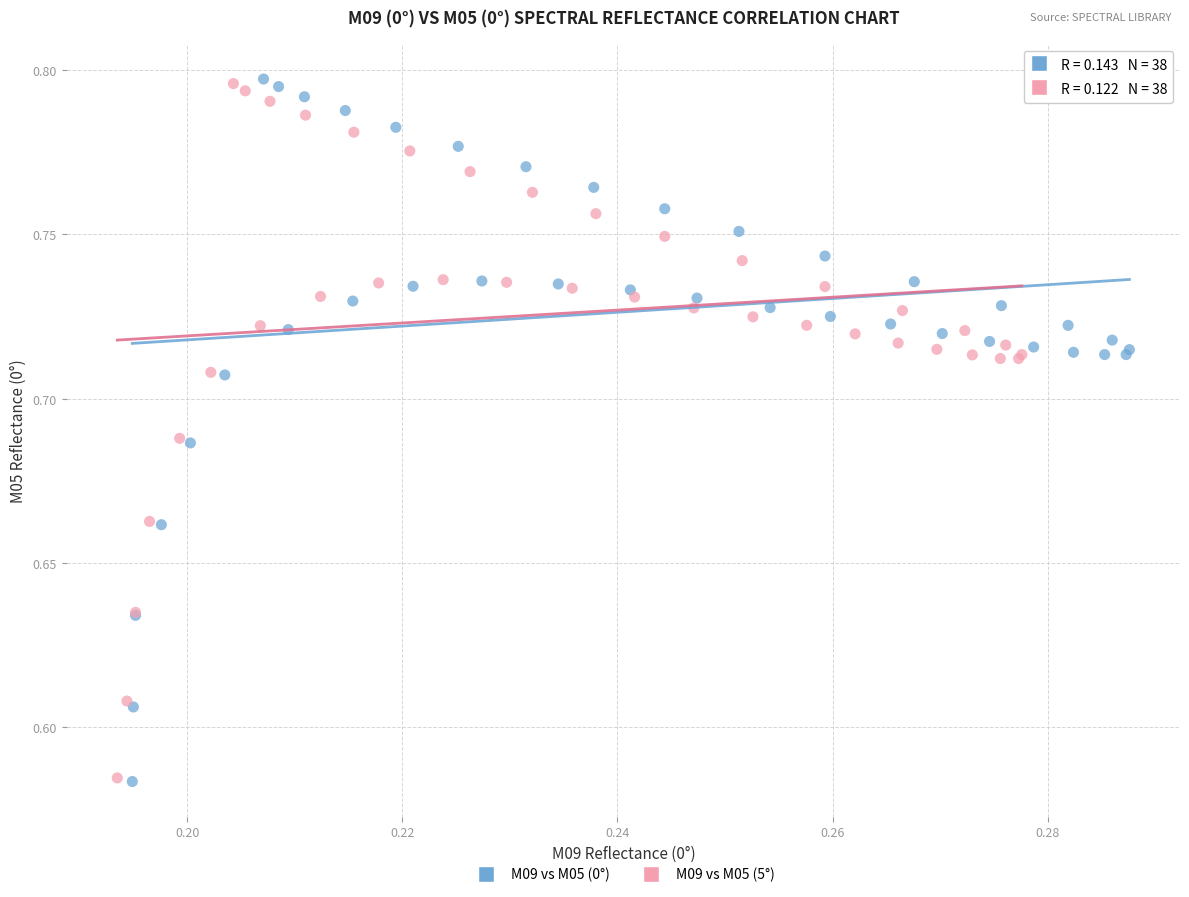

Which series has the widest spread of Y values?

M09 vs M05 (0°)